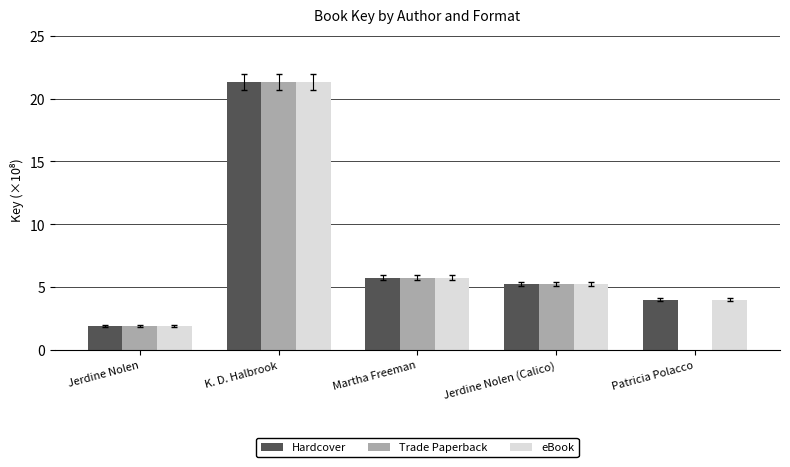

The value of eBook at Martha Freeman is 5.8. True or false?

True